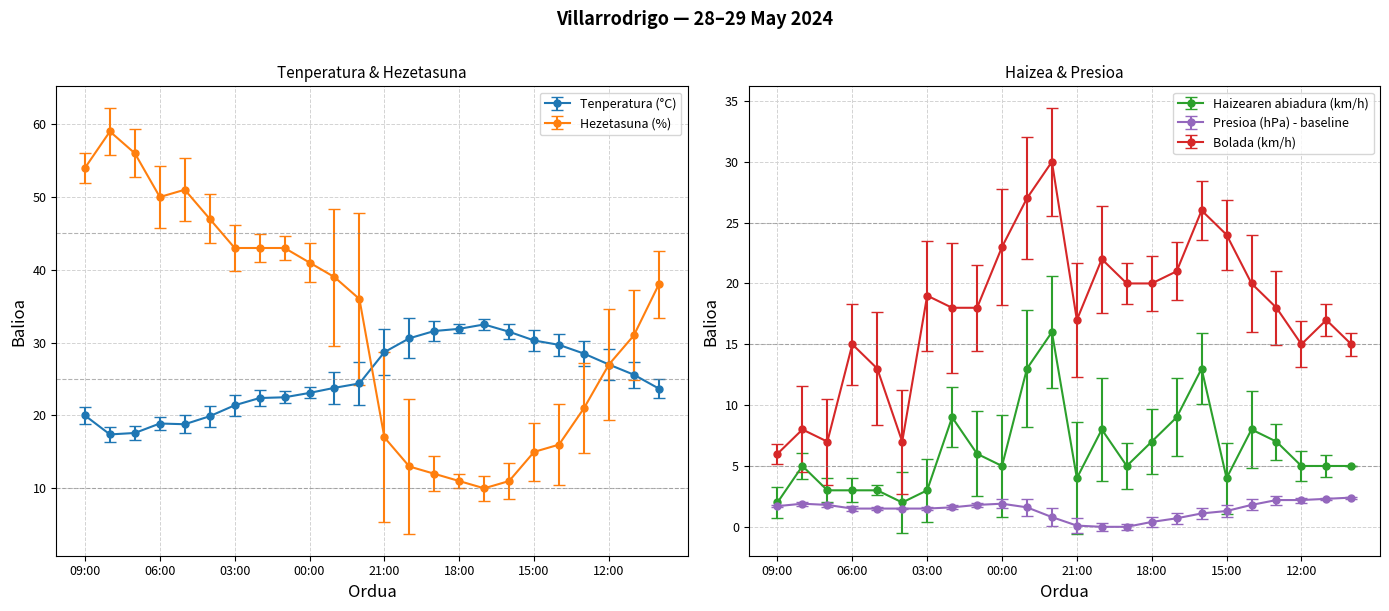

The value of Bolada (km/h) at 21:00 is 22.7. True or false?

False